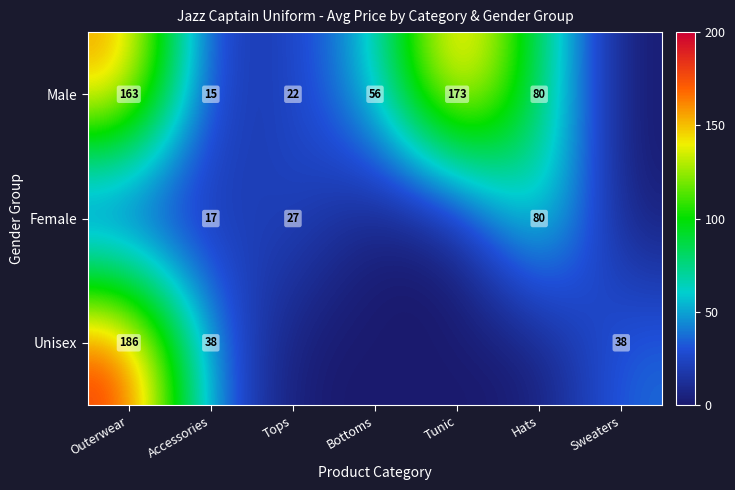

True or false: Male has a value of 82 at Bottoms.

False